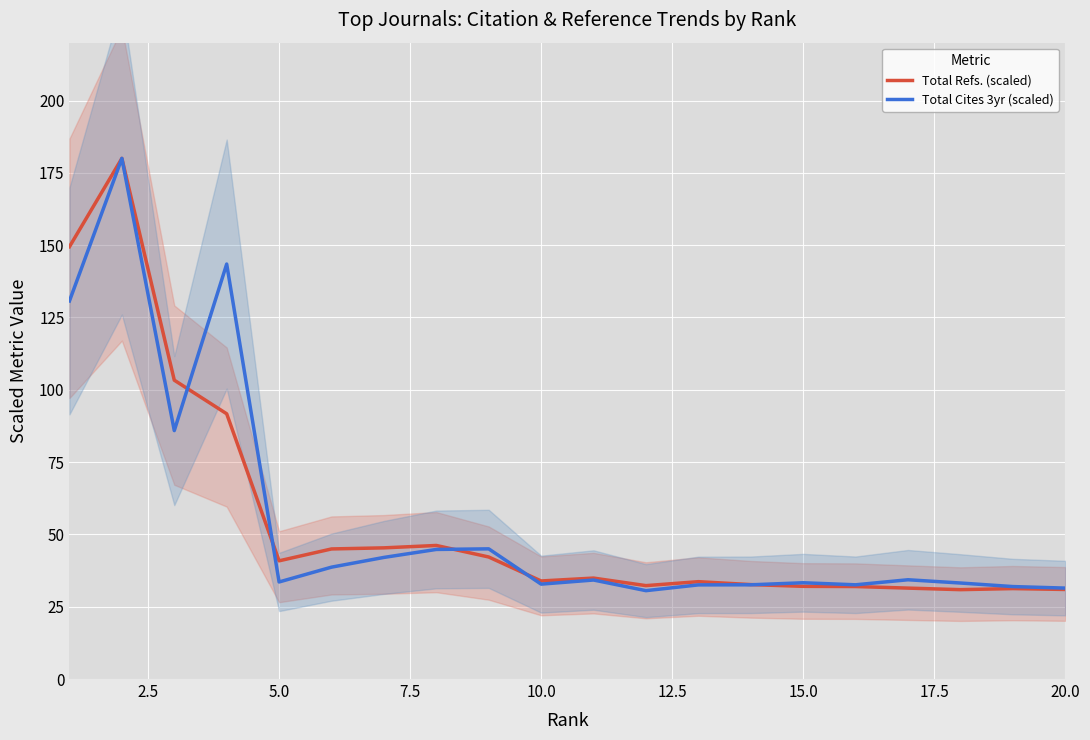

List the series in order of their overall mean, lowest first.

Total Refs. (scaled), Total Cites 3yr (scaled)